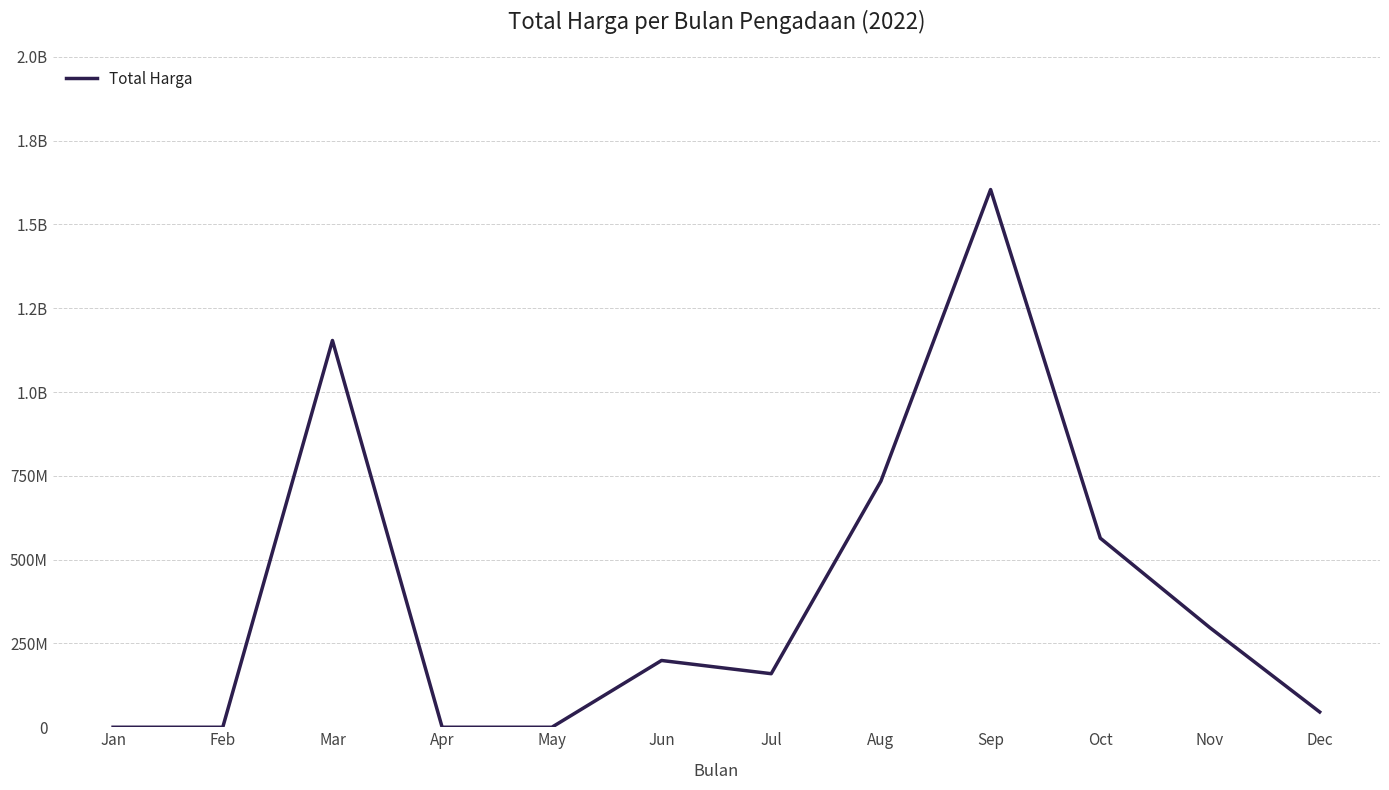

Is this an area chart (filled region under the line)?

No